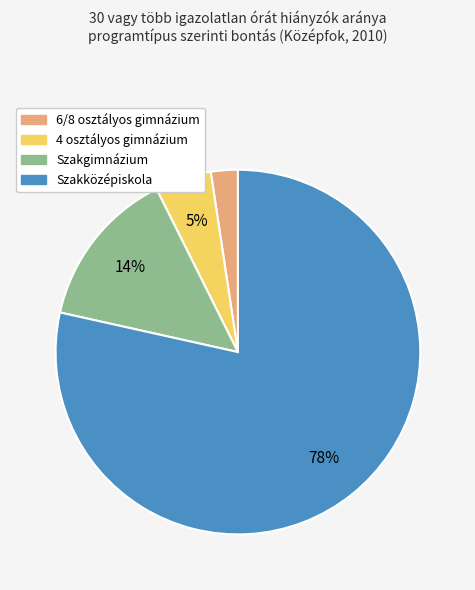

To the nearest percent, what portion does Szakgimnázium represent?

14%